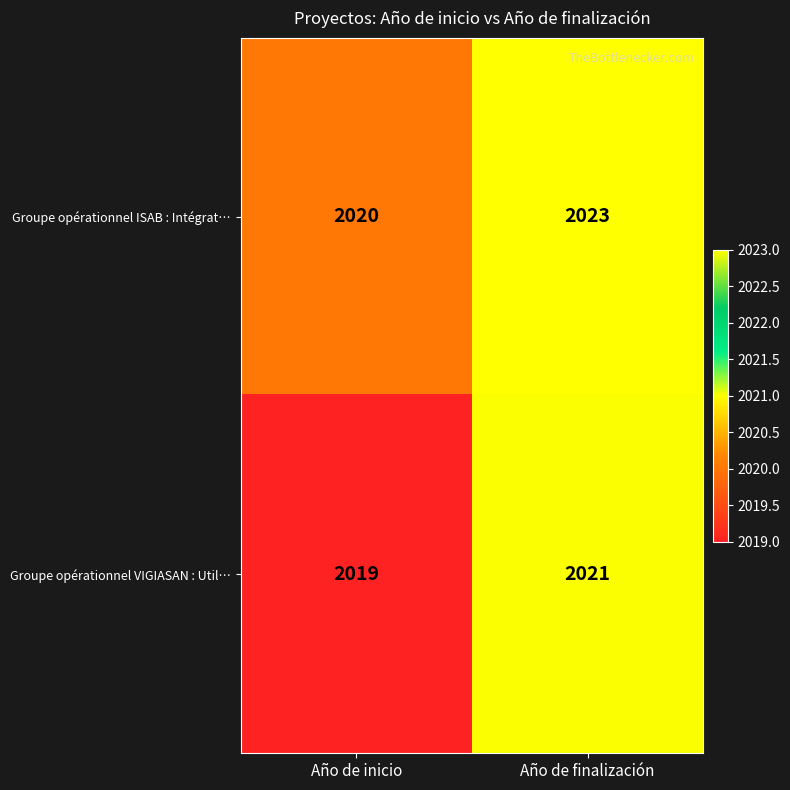

What is the difference between the highest and lowest values at Año de inicio?

1